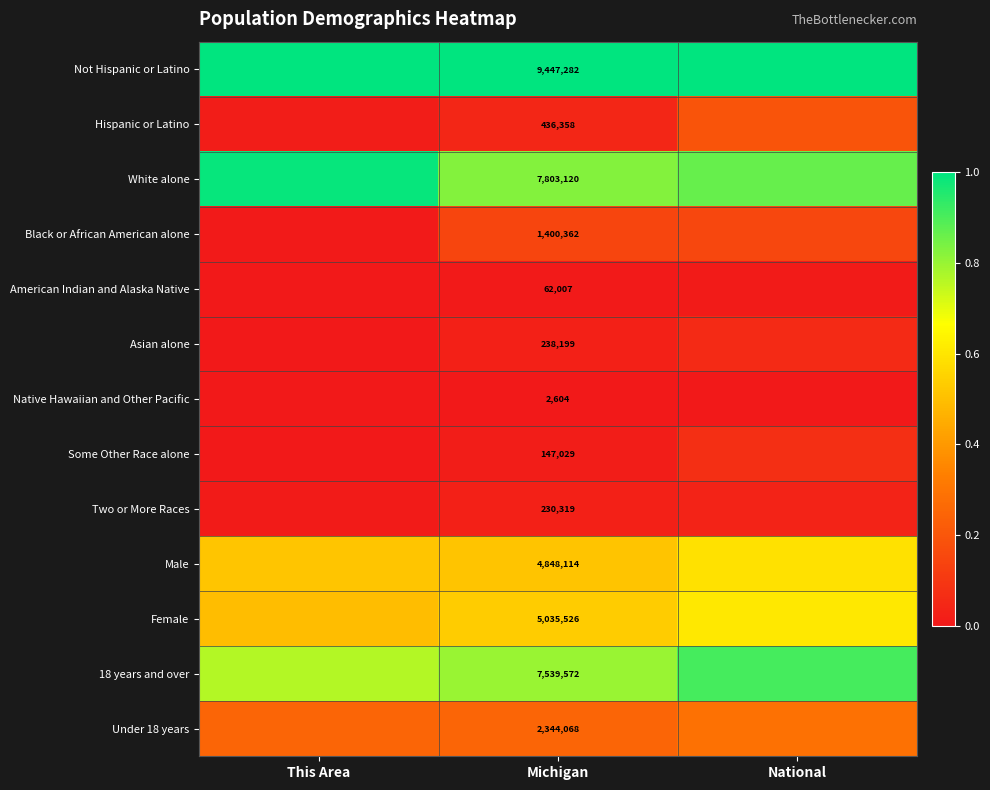

How many categories are shown in the chart?

3